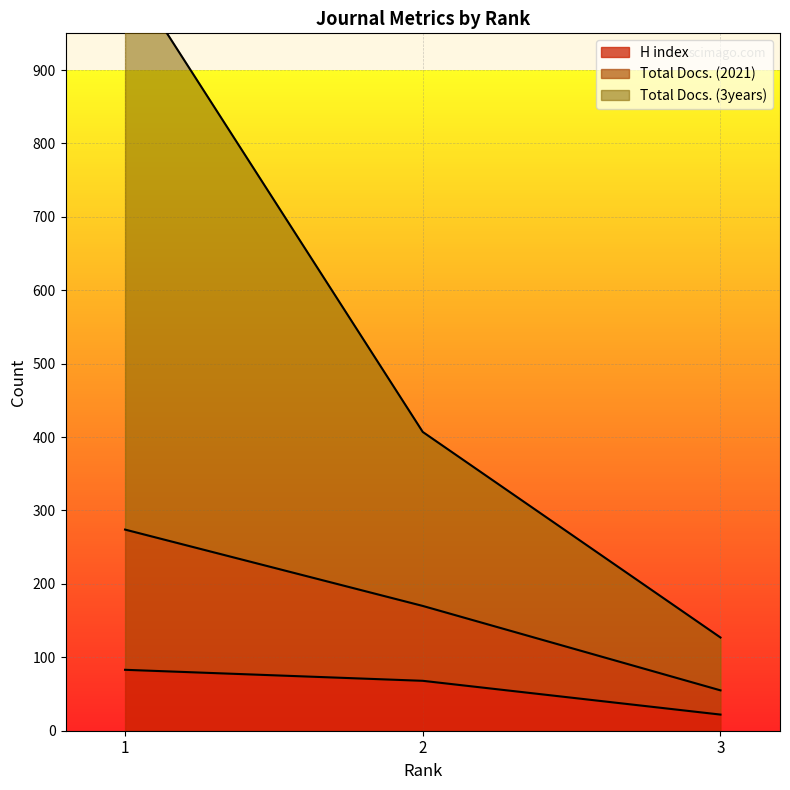

How many values in the Total Docs. (3years) series exceed 407?

1